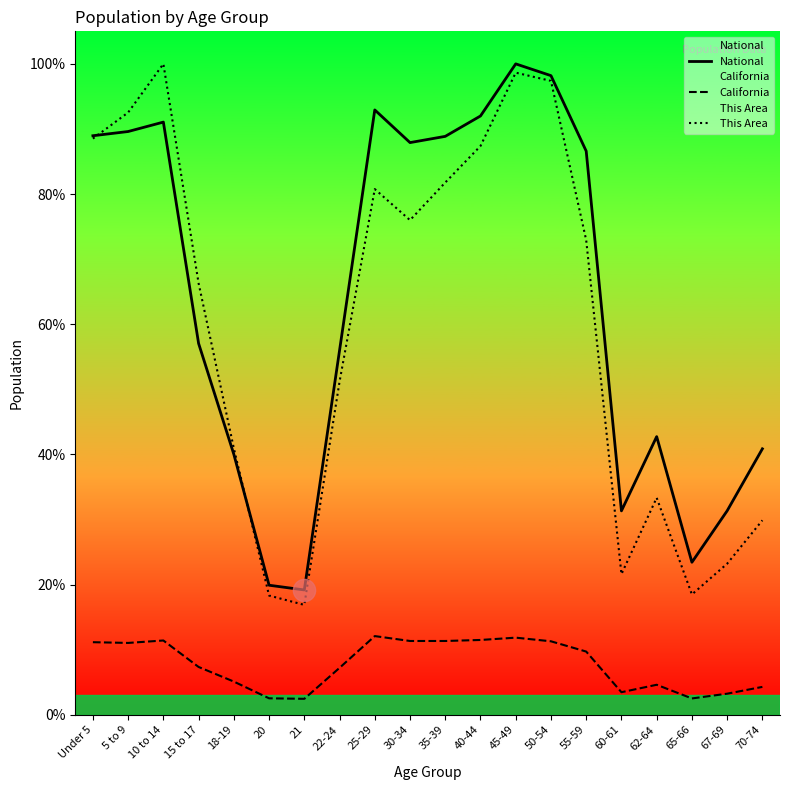

Which series has the largest total across all categories?

National